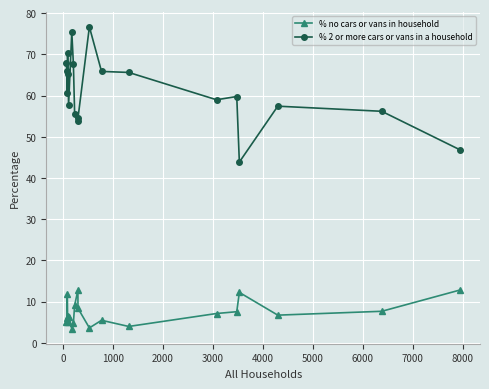

What is the value of the % no cars or vans in household point at the 9th from the left?

9.1